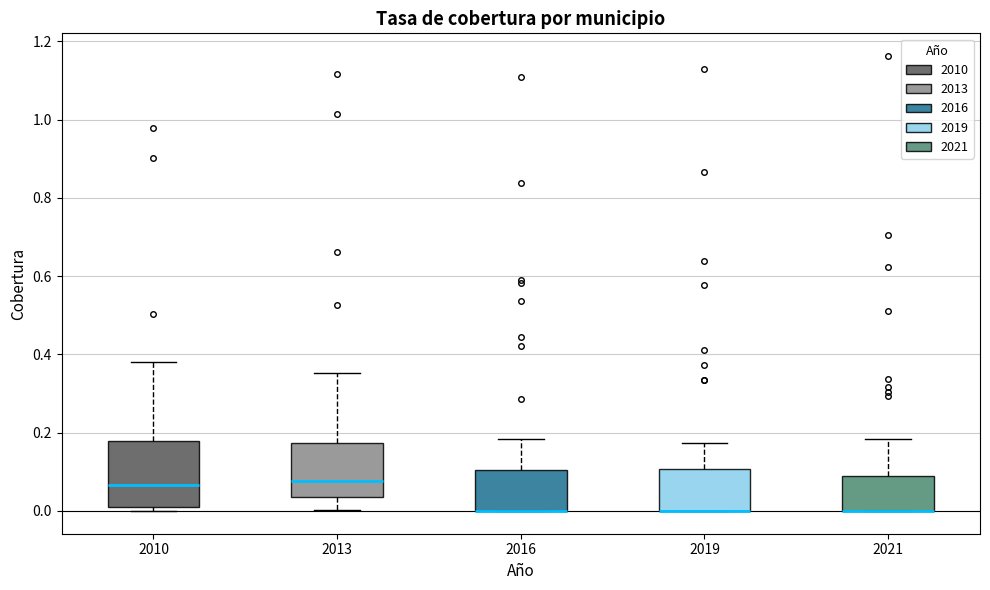

Reading left to right, transcribe this box plot: for each box, give where its median line is, the range the box spans, and where its two whiskers end, as read against the y-axis. The values are not printed on the chart, so give them approximately, as read against the axis.

2010: median 0.06, box 0.00 to 0.18, whiskers 0.00 (just below the box's lower edge) to 0.38
2013: median 0.08, box 0.04 to 0.18, whiskers 0.00 to 0.36
2016: median 0.00 (drawn on the box's lower edge), box 0.00 to 0.10, whiskers 0.00 to 0.18
2019: median 0.00 (drawn on the box's lower edge), box 0.00 to 0.10, whiskers 0.00 to 0.18
2021: median 0.00 (drawn on the box's lower edge), box 0.00 to 0.08, whiskers 0.00 to 0.18